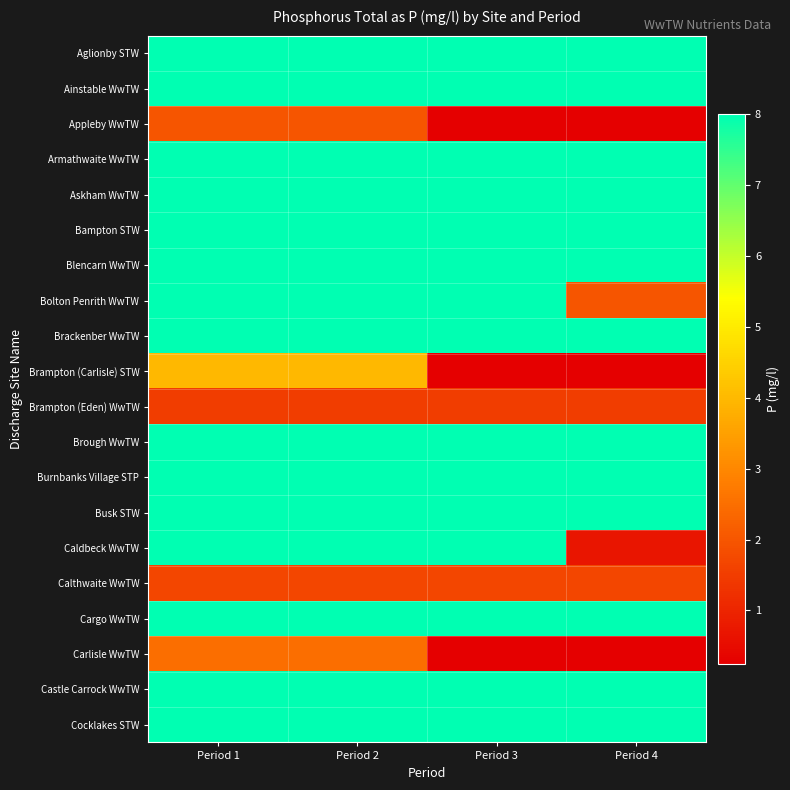

List the series in order of their peak value, lowest first.

Brampton (Eden) WwTW, Calthwaite WwTW, Appleby WwTW, Carlisle WwTW, Brampton (Carlisle) STW, Aglionby STW, Ainstable WwTW, Armathwaite WwTW, Askham WwTW, Bampton STW, Blencarn WwTW, Bolton Penrith WwTW, Brackenber WwTW, Brough WwTW, Burnbanks Village STP, Busk STW, Caldbeck WwTW, Cargo WwTW, Castle Carrock WwTW, Cocklakes STW